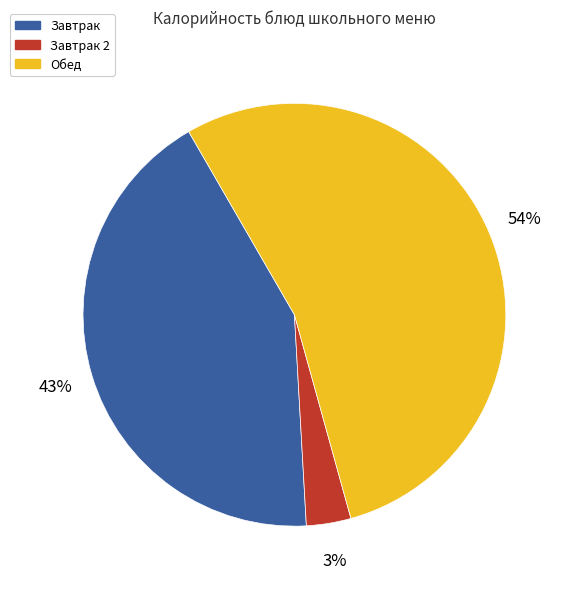

What percentage is the Завтрак slice, to the nearest percent?

43%